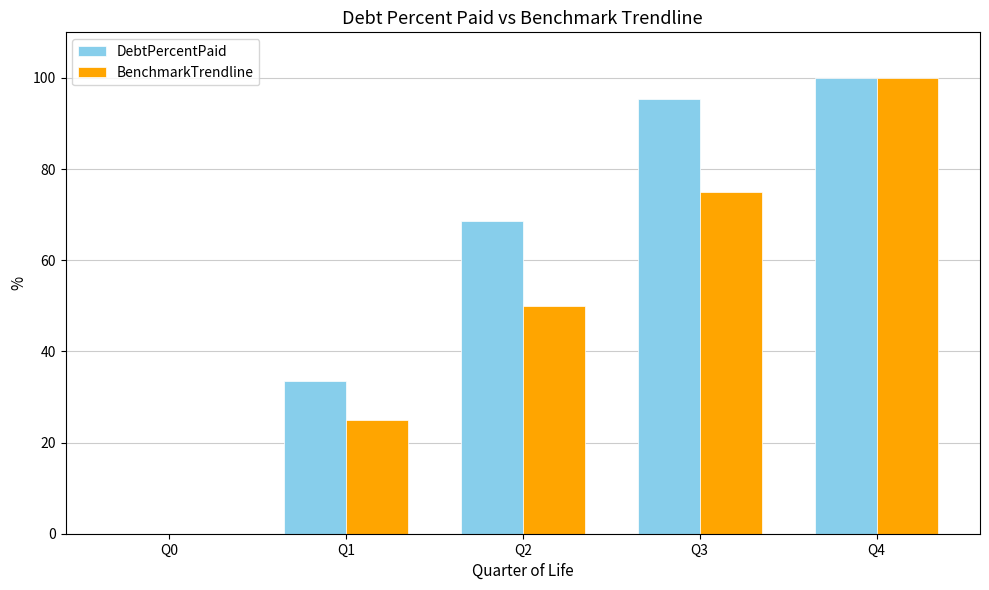

What is the sum of all DebtPercentPaid values?

297.5